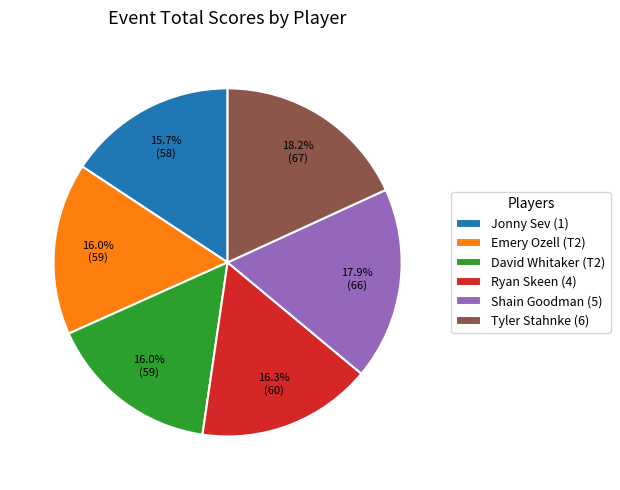

What percentage is the Jonny Sev (1) slice, to the nearest percent?

16%